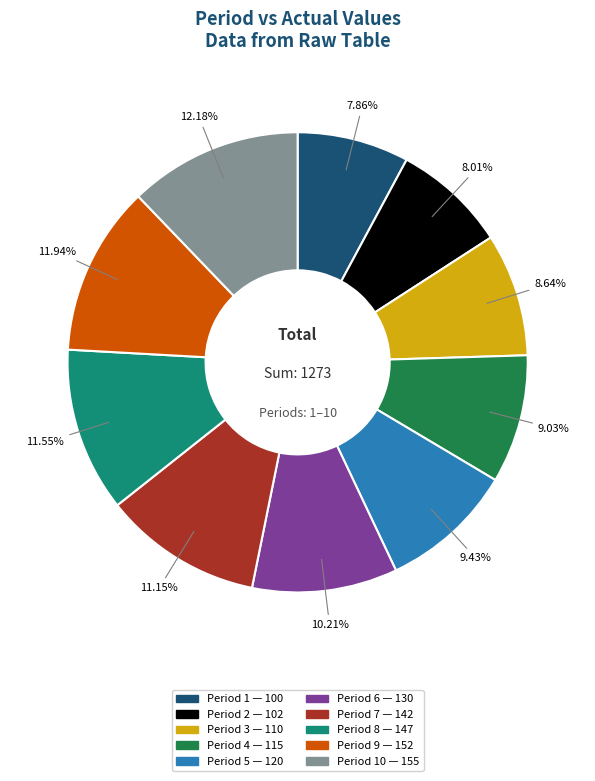

Is there any slice that represents more than half of the pie?

No